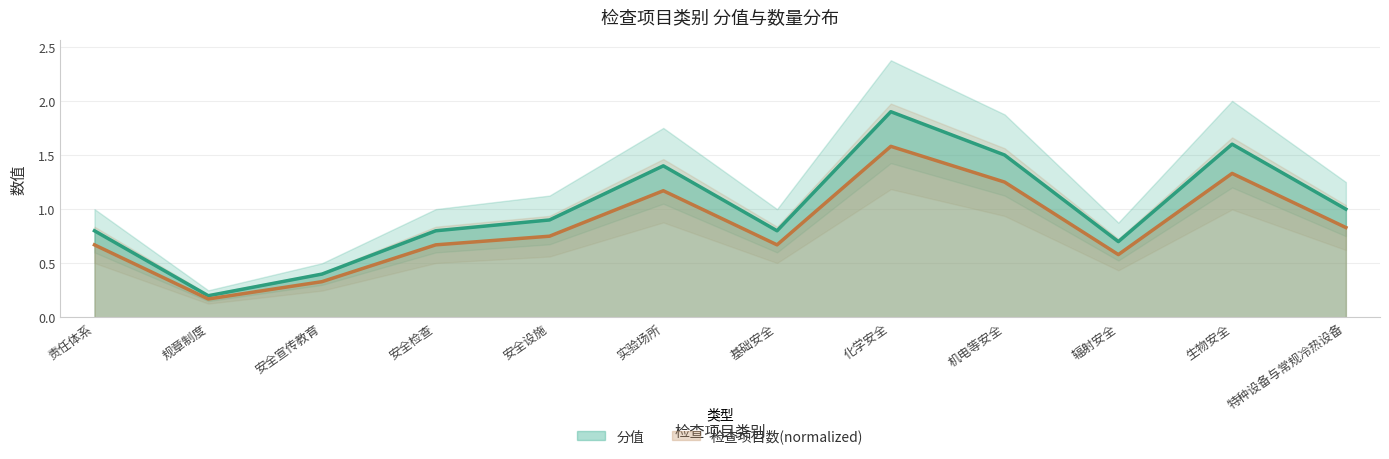

List the labels in order of 分值 value, smallest first.

规章制度, 安全宣传教育, 辐射安全, 责任体系, 安全检查, 基础安全, 安全设施, 特种设备与常规冷热设备, 实验场所, 机电等安全, 生物安全, 化学安全